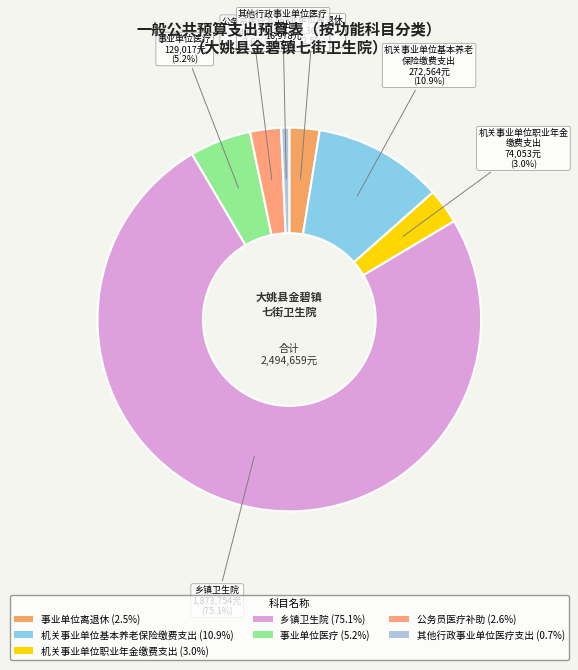

To the nearest percent, what percentage of the pie is 机关事业单位职业年金缴费支出?

3%